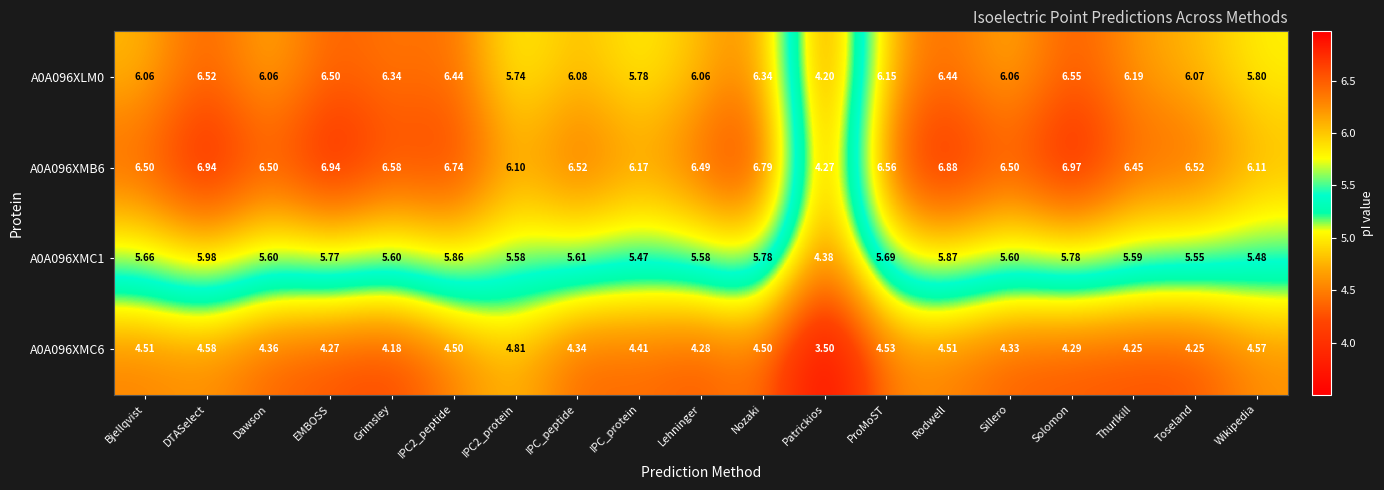

Where does the A0A096XMB6 series first go above 6?

Bjellqvist